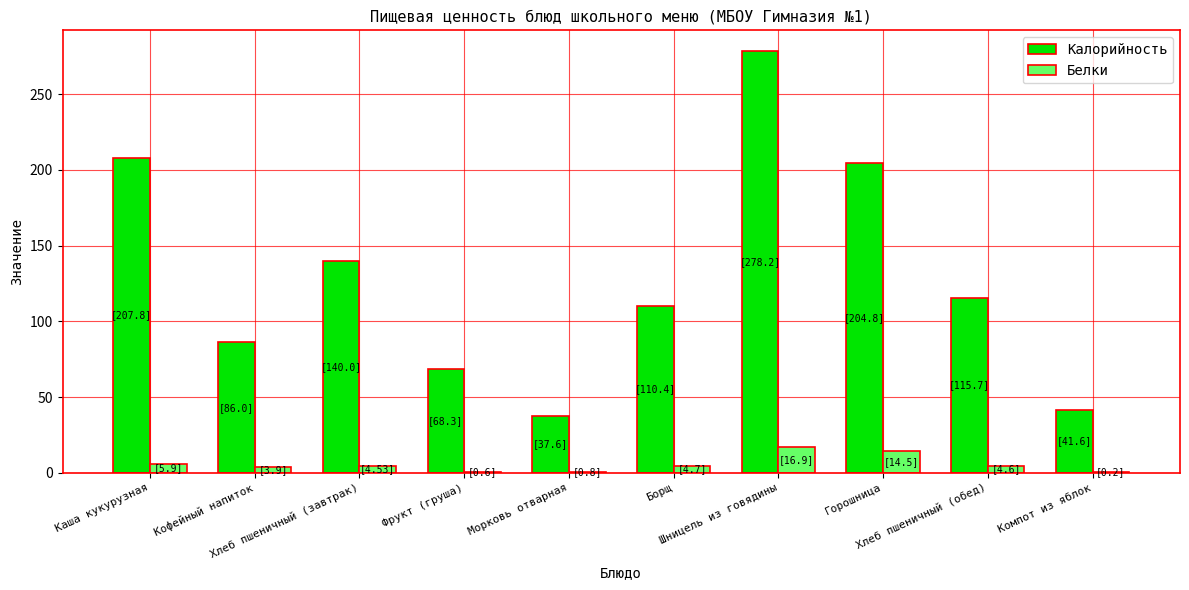

What is the difference between the Калорийность values at Фрукт (груша) and Компот из яблок?

26.7